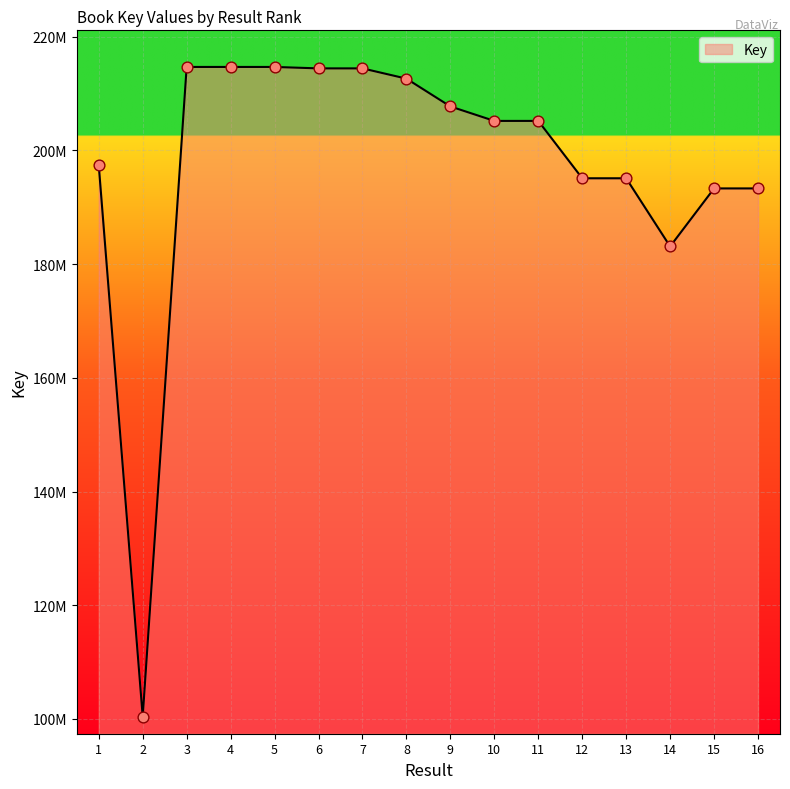

Approximately how many times larger is the value at 4 compared to 6?

1.0